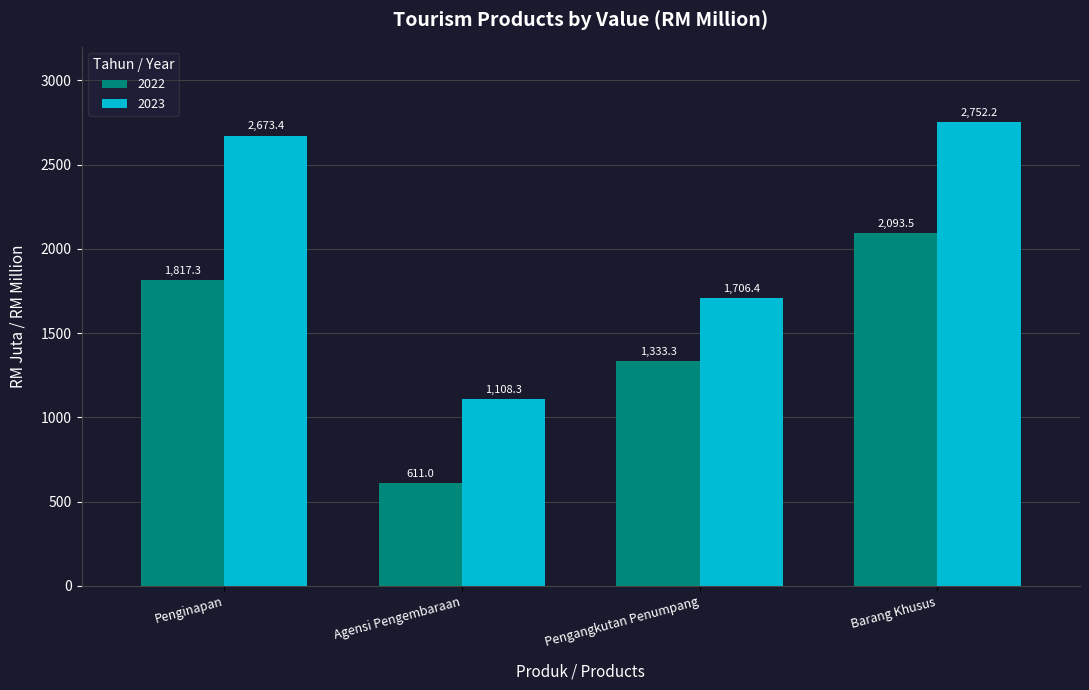

How many groups of bars are there?

4